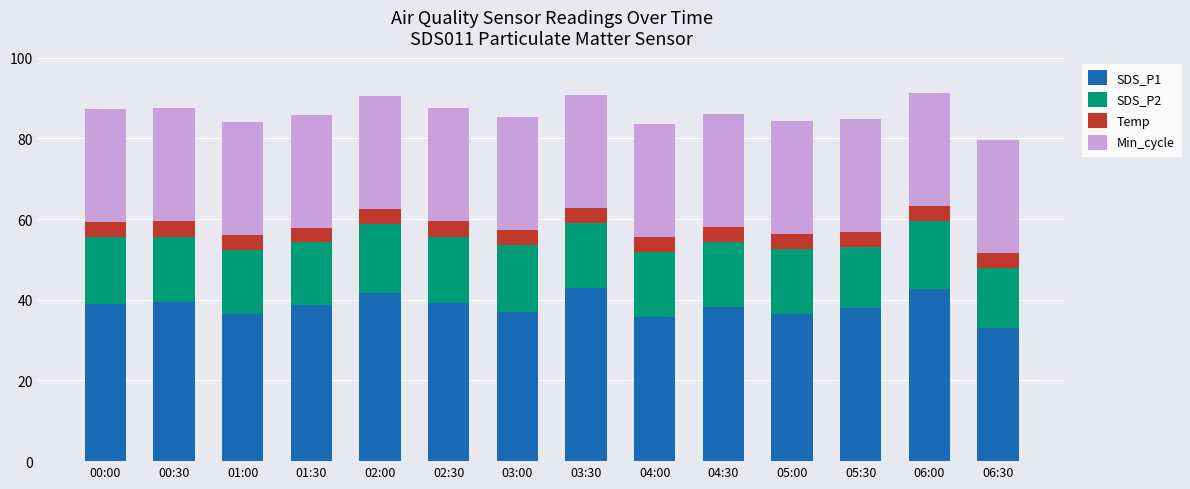

Does the chart contain stacked bars?

Yes